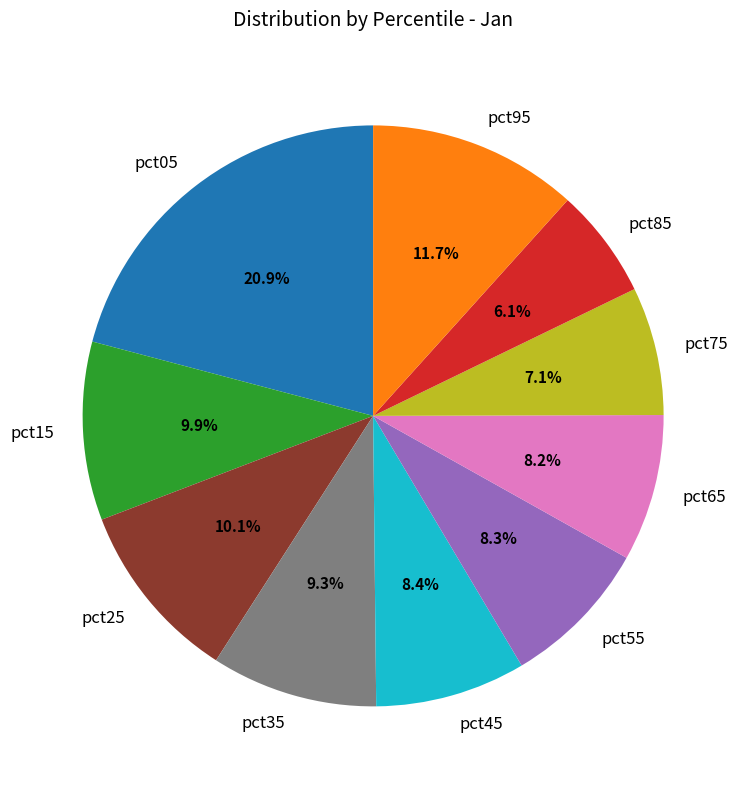

Which has a higher value, pct95 or pct15?

pct95